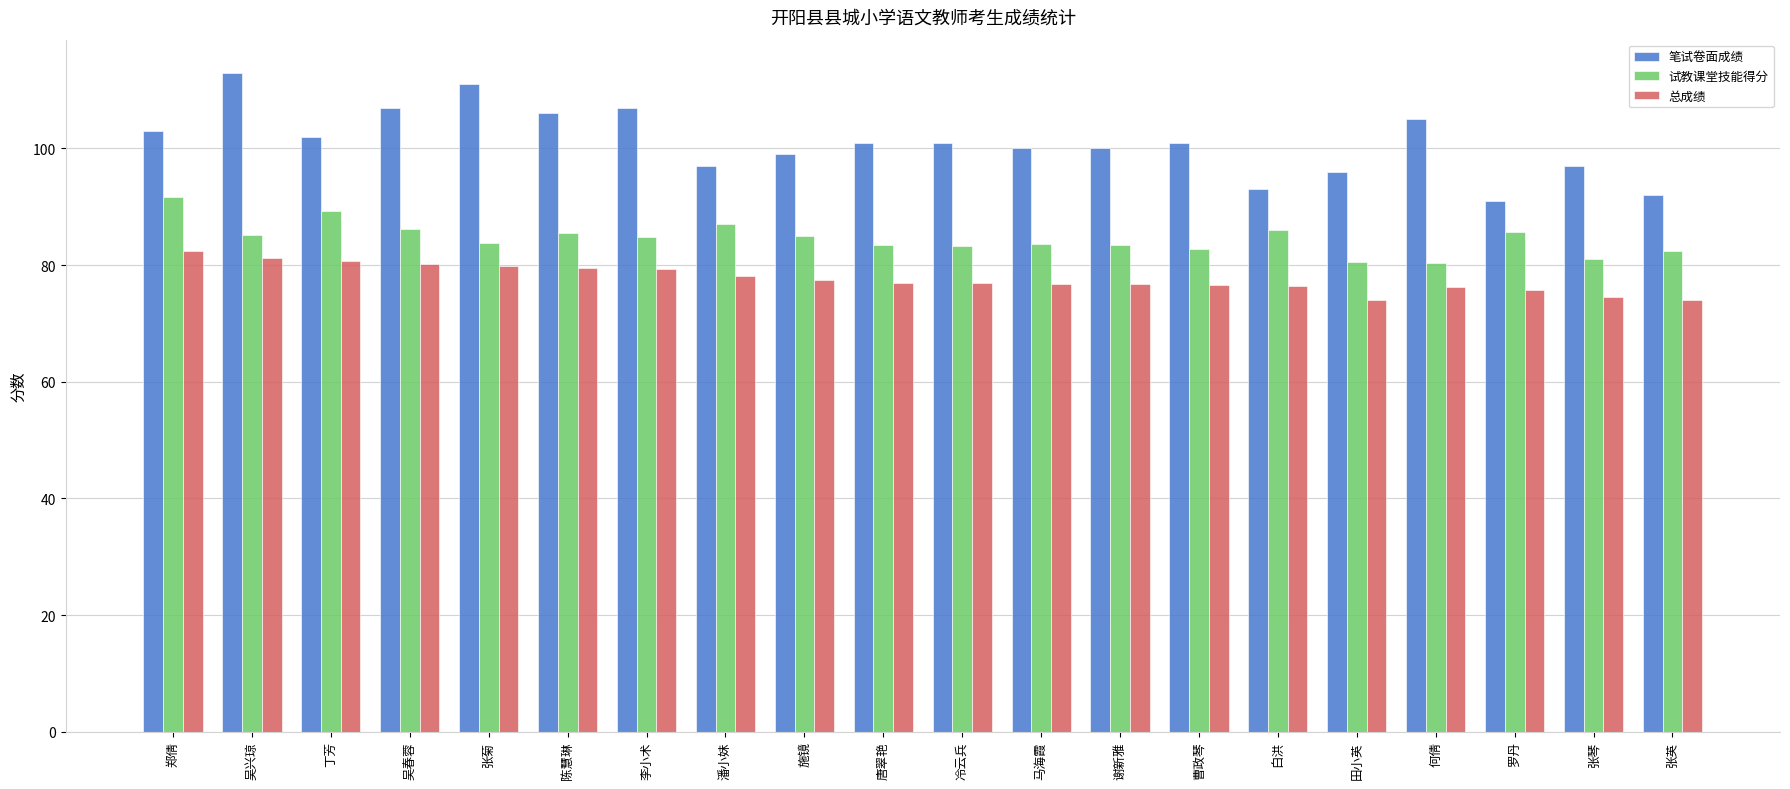

Rank the series at 丁芳 from lowest to highest value.

总成绩, 试教课堂技能得分, 笔试卷面成绩